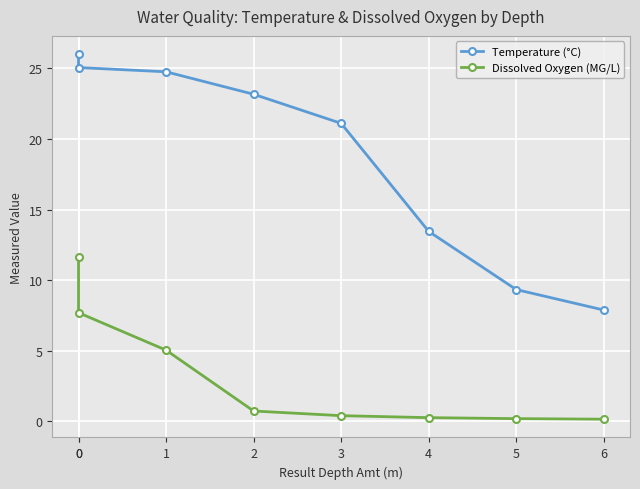

How many lines are shown in the chart?

2